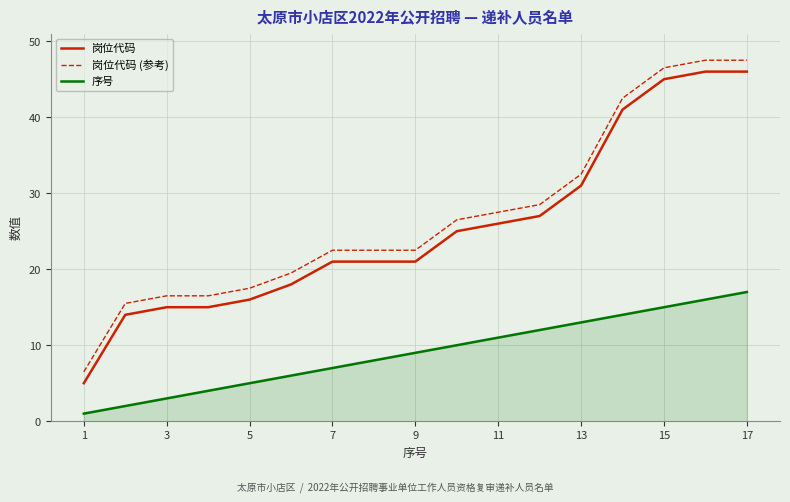

True or false: 岗位代码 (参考) and 序号 cross at least once.

False